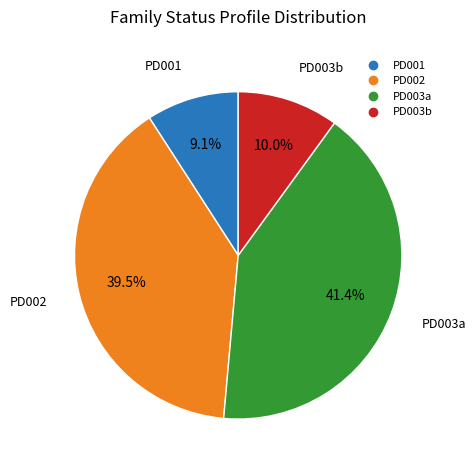

What is the ratio of the value at PD003a to the value at PD002?

1.0